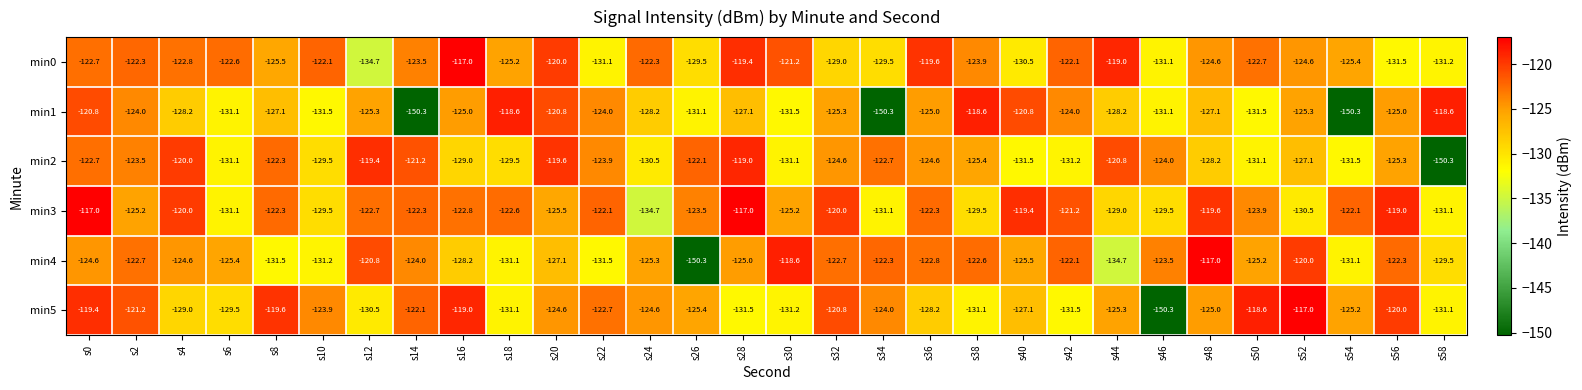

What is the total value across all series at s48?

-741.5